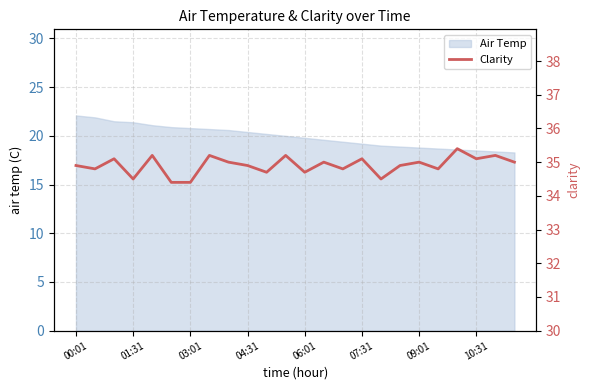

What is the maximum value for Air Temp?

22.1